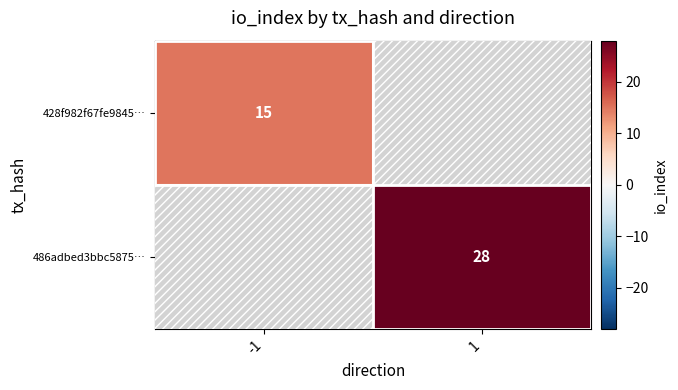

True or false: 428f982f67fe9845… has a value of 27 at -1.

False